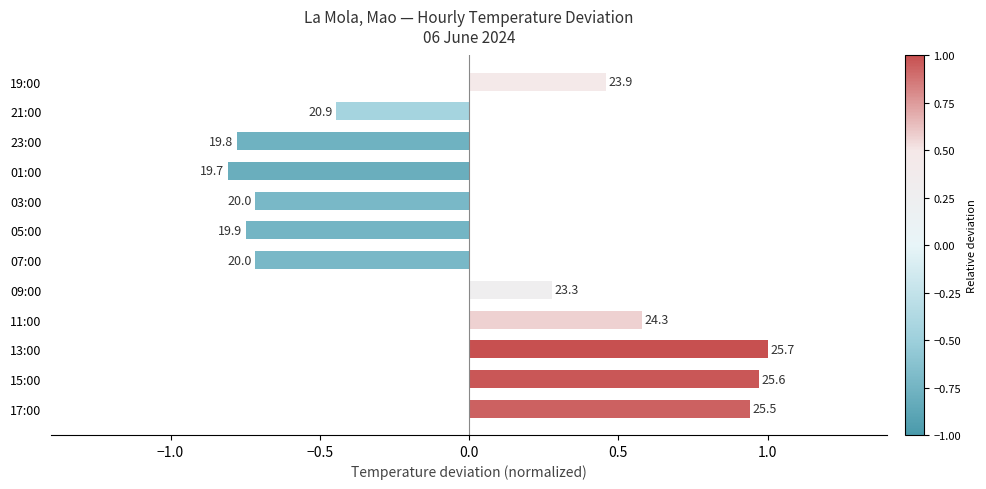

Are the bars horizontal?

Yes